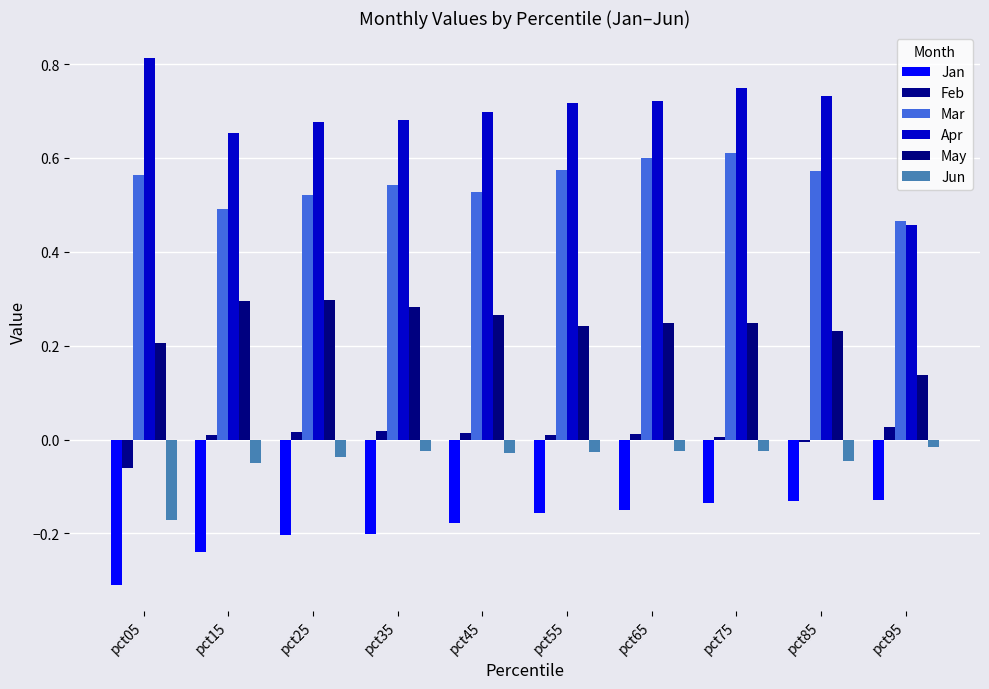

Where is Mar nearest to the value 0?

pct95